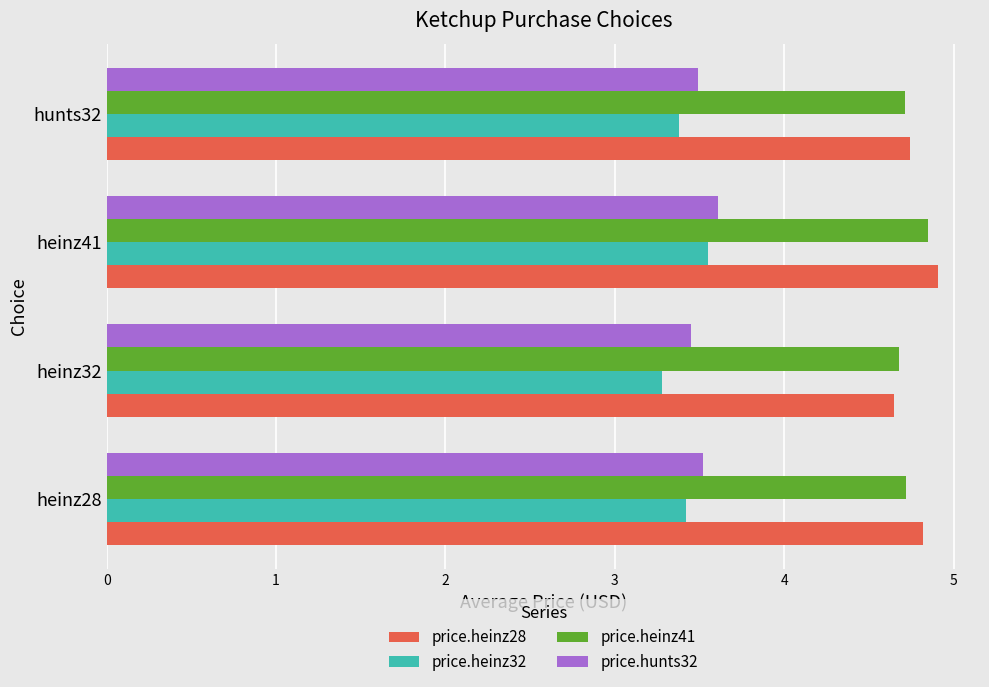

True or false: price.hunts32 has a value of 3.5 at heinz28.

True